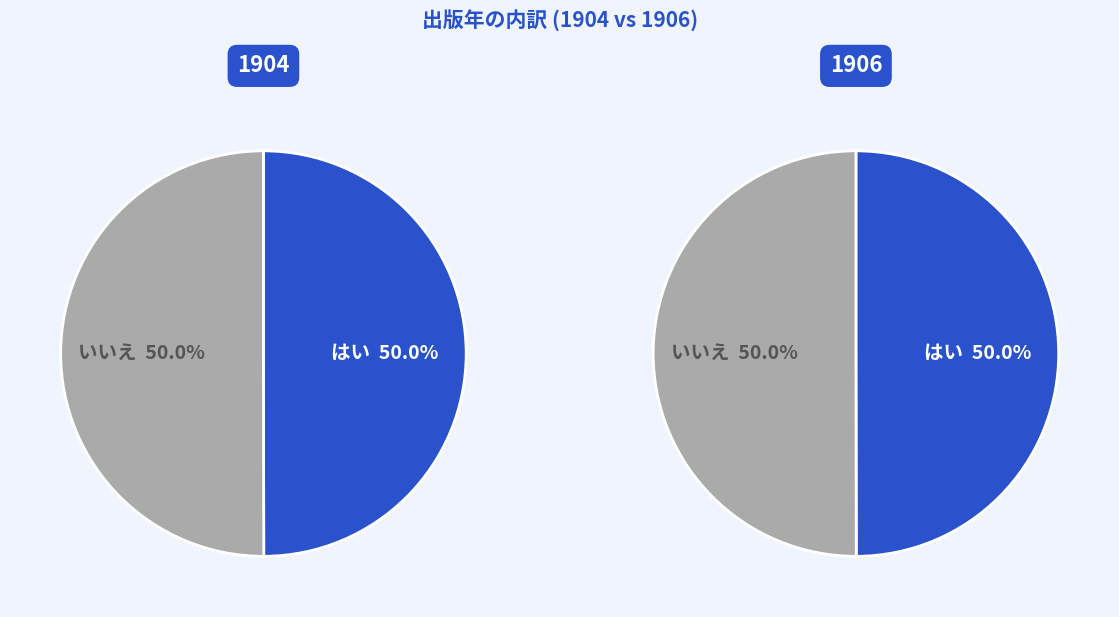

How many segments does this pie chart have?

2